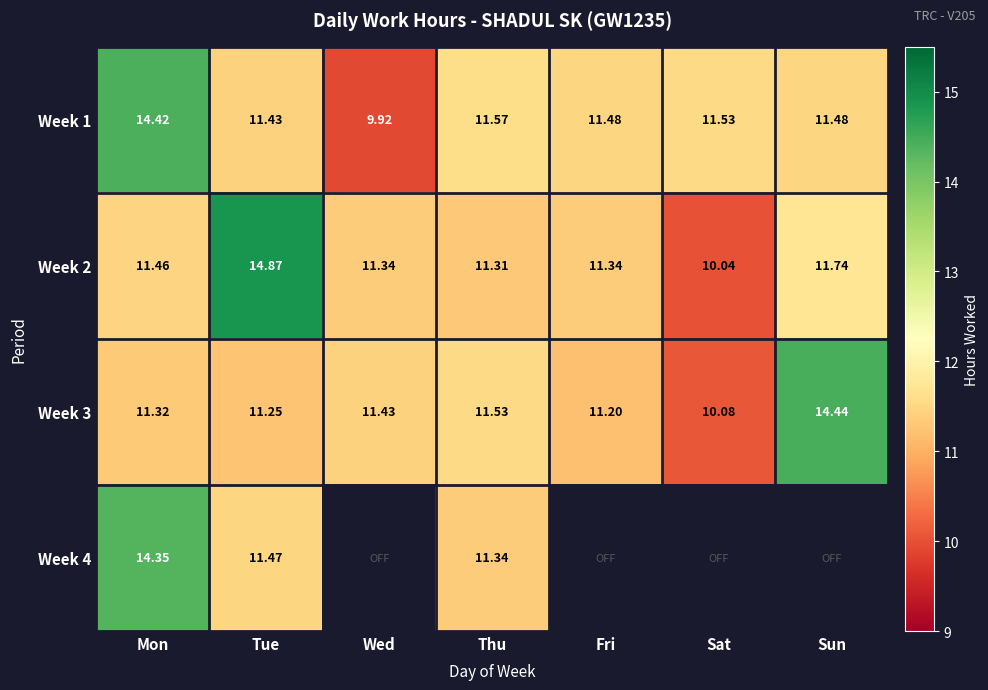

What is the average value of the Week 2 series?

11.7